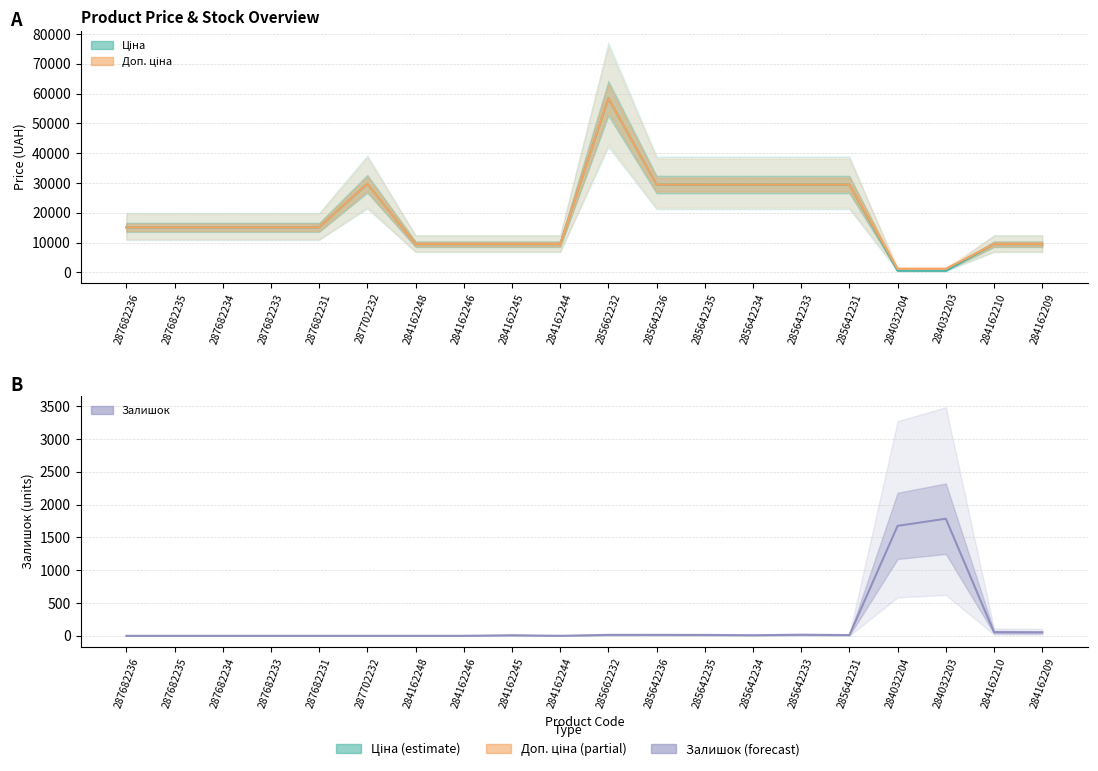

True or false: Залишок has more than 2 interior local peaks.

True